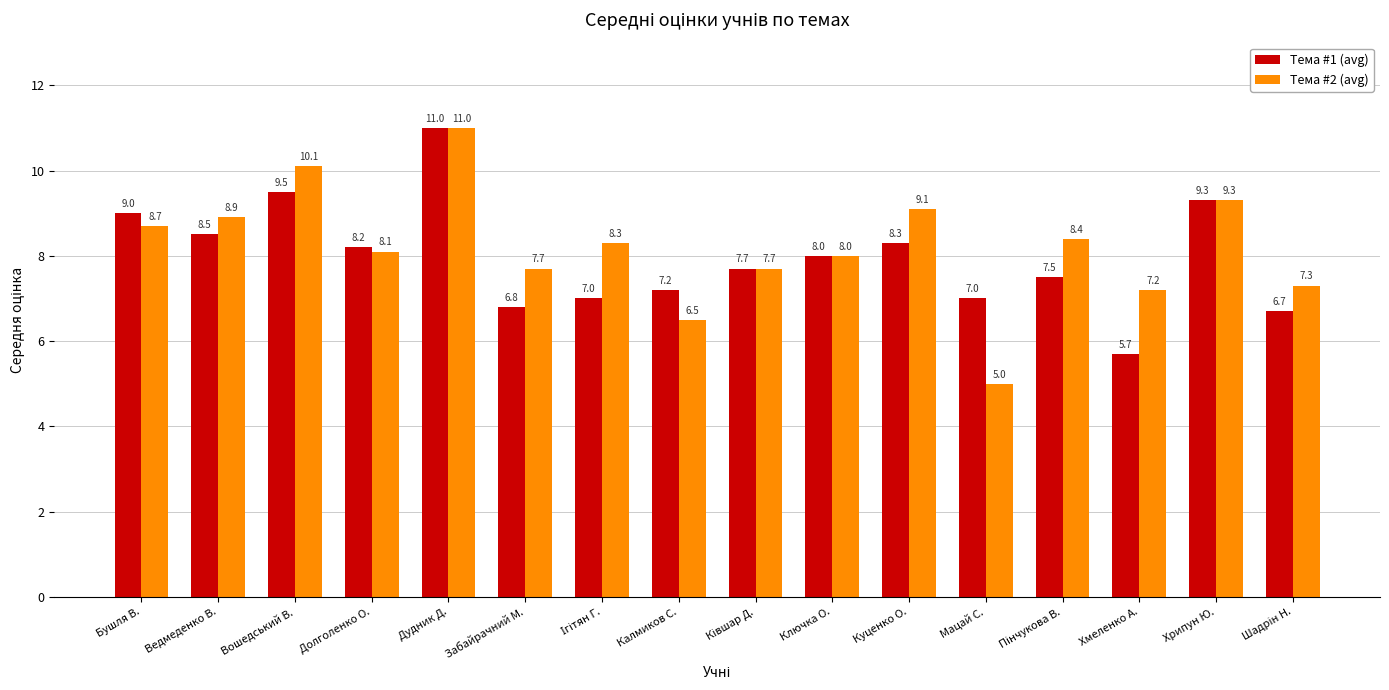

Which series changed the most between Вошедський В. and Ключка О.?

Тема #2 (avg)